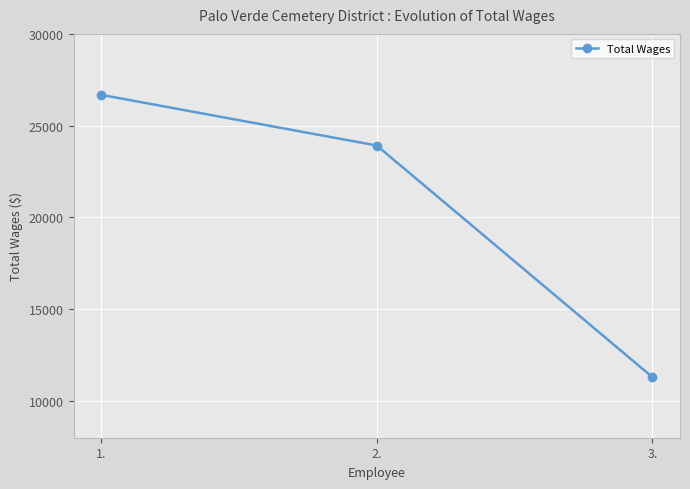

What is the difference between the second highest and minimum values?

12618